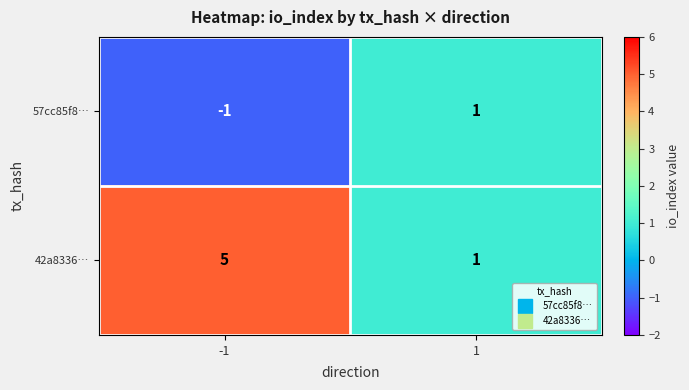

Which label corresponds to the largest value in the chart?

-1